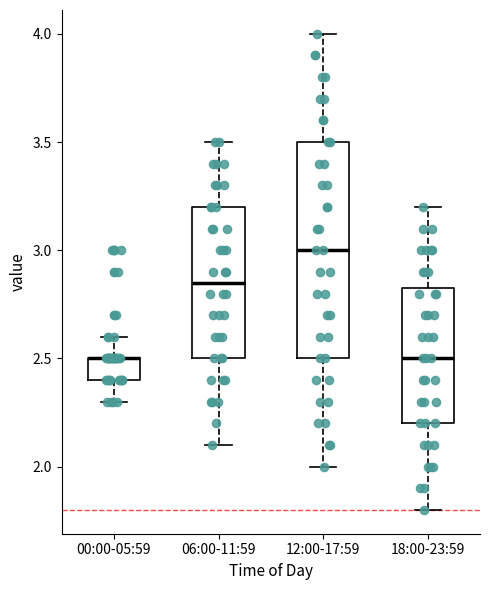

Comparing the boxes themselves (not the whiskers), which one is the tallest?

12:00-17:59